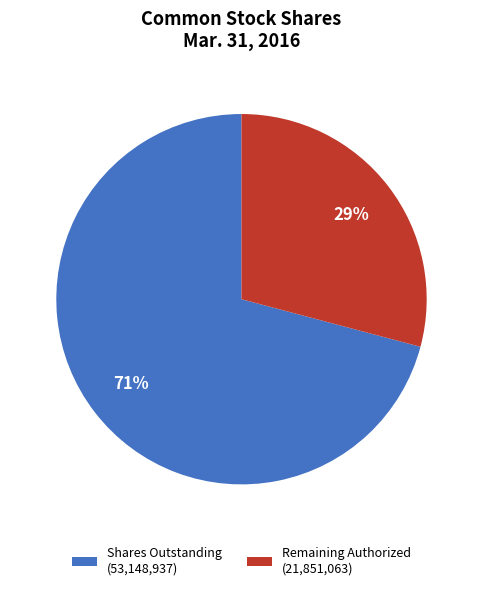

Is it true that Remaining Authorized (21,851,063) is 20% of the pie?

False